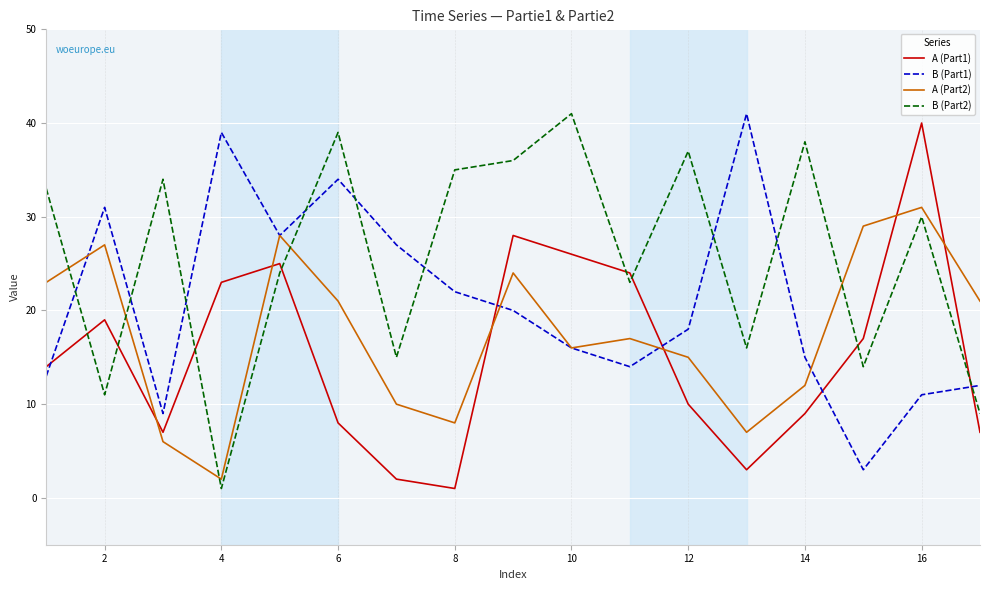

True or false: B (Part1) and A (Part1) cross at least once.

True